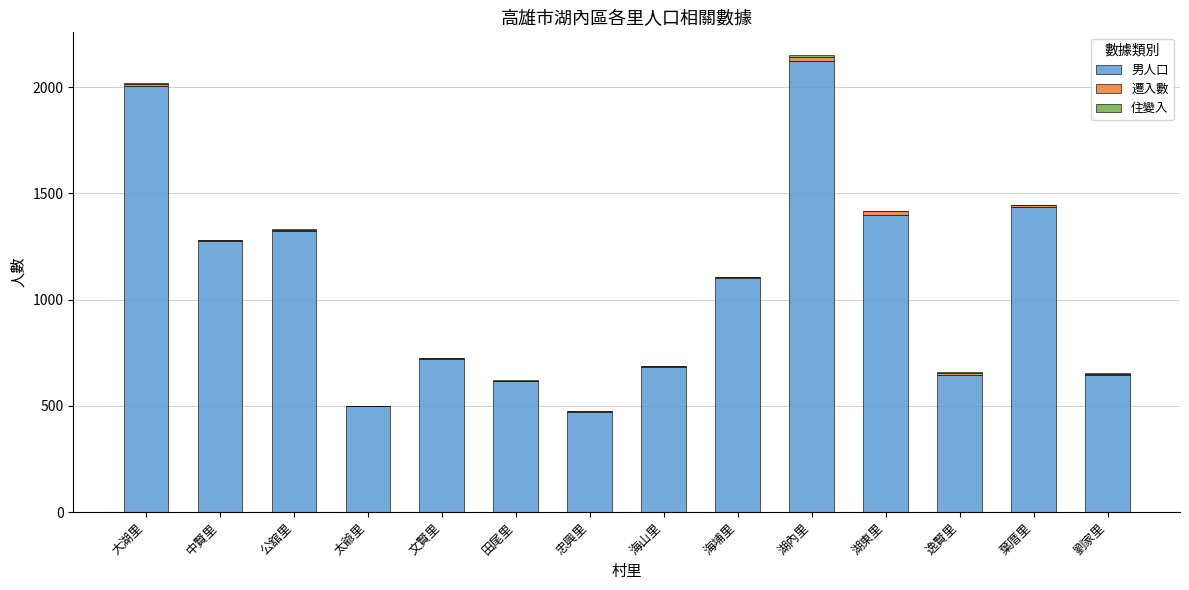

What is the maximum value for 男人口?

2124